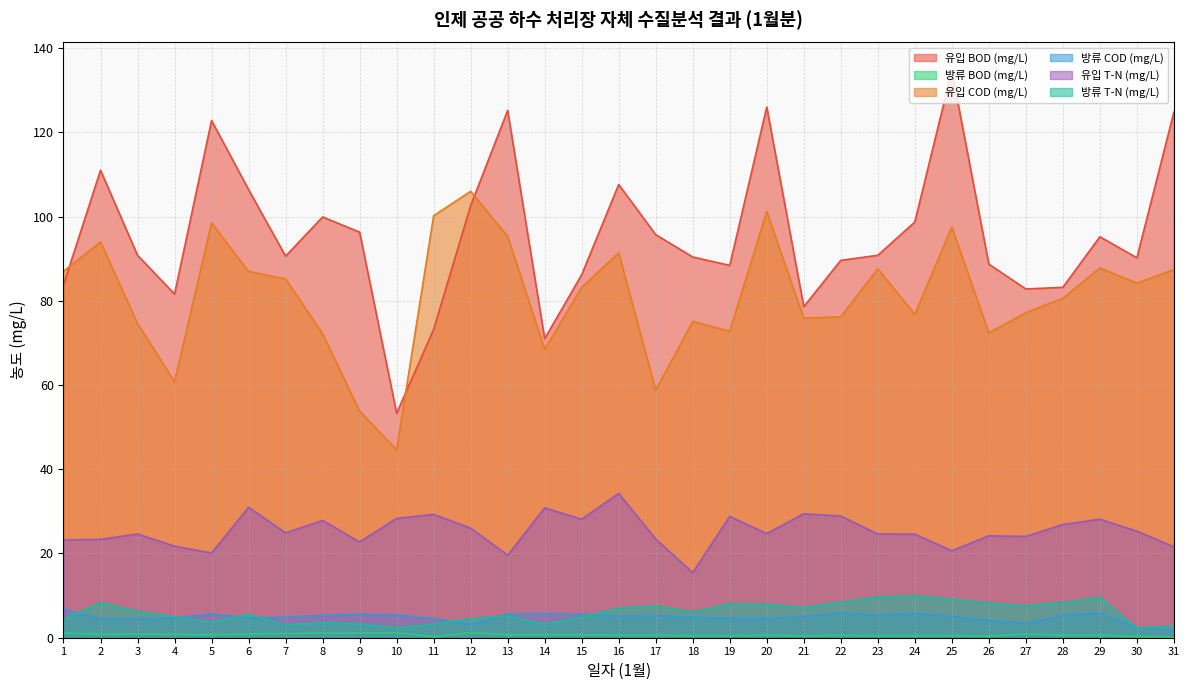

Reading left to right, transcribe all the data shown in this chart.

유입 BOD (mg/L): 83.8	111.0	90.8	81.6	122.8	106.4	90.6	99.9	96.3	53.3	73.2	102.6	125.2	71.0	86.2	107.6	95.7	90.4	88.4	126.0	78.6	89.6	90.8	98.7	134.6	88.7	82.8	83.2	95.2	90.2	124.8
방류 BOD (mg/L): 1.1	0.8	0.9	0.8	0.7	0.9	1.0	1.1	1.1	1.2	0.2	1.2	0.7	0.7	0.7	0.6	0.6	0.5	0.5	0.6	0.5	0.6	0.5	0.5	0.5	0.4	0.9	0.6	0.6	0.3	0.1
유입 COD (mg/L): 87.0	94.0	74.6	60.8	98.5	87.0	85.2	72.2	53.8	44.6	100.2	106.0	95.3	68.5	83.2	91.4	58.8	75.1	72.8	101.2	75.9	76.2	87.6	76.8	97.5	72.4	77.2	80.6	87.8	84.2	87.4
방류 COD (mg/L): 6.8	4.4	4.4	4.7	5.6	4.7	4.9	5.3	5.6	5.4	4.5	3.2	5.6	5.7	5.6	5.1	5.2	4.9	4.6	4.5	5.1	5.9	5.3	5.8	5.1	4.1	3.4	5.3	5.9	2.4	1.6
유입 T-N (mg/L): 23.2	23.4	24.6	21.7	20.1	31.0	24.9	27.8	22.8	28.3	29.3	26.0	19.6	30.8	28.1	34.3	23.4	15.5	28.8	24.7	29.4	28.9	24.6	24.6	20.6	24.2	24.0	26.9	28.1	25.3	21.6
방류 T-N (mg/L): 4.4	8.3	6.2	4.9	3.6	5.6	3.0	3.6	3.3	2.4	3.2	4.5	5.1	3.2	4.9	7.0	7.5	6.1	8.0	7.9	7.2	8.4	9.6	10.0	9.1	8.2	7.6	8.4	9.6	2.3	2.8